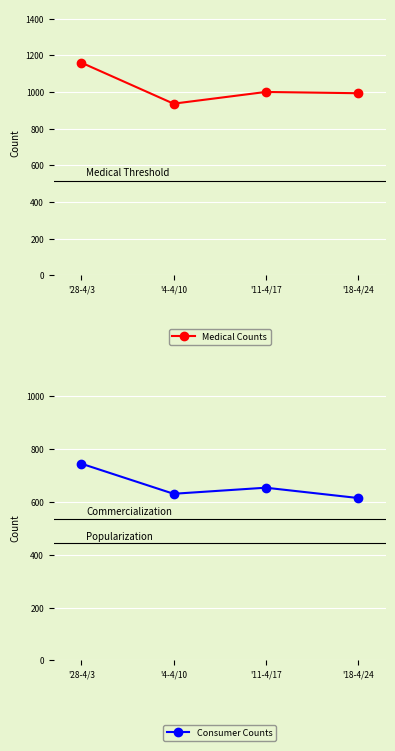

What are all the series names shown in the legend?

Medical Counts, Consumer Counts